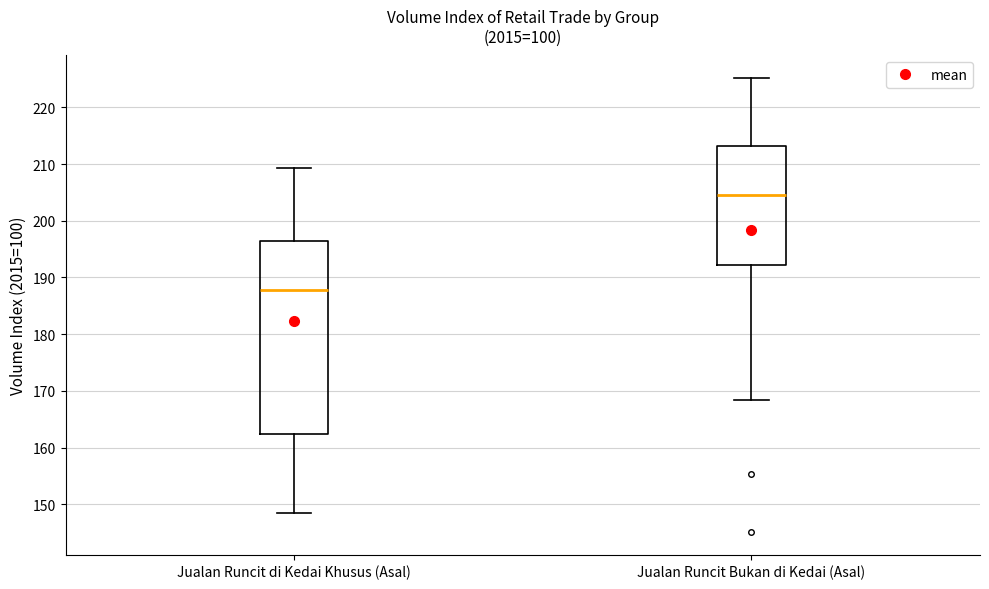

Comparing the boxes themselves (not the whiskers), which one is the tallest?

Jualan Runcit di Kedai Khusus (Asal)